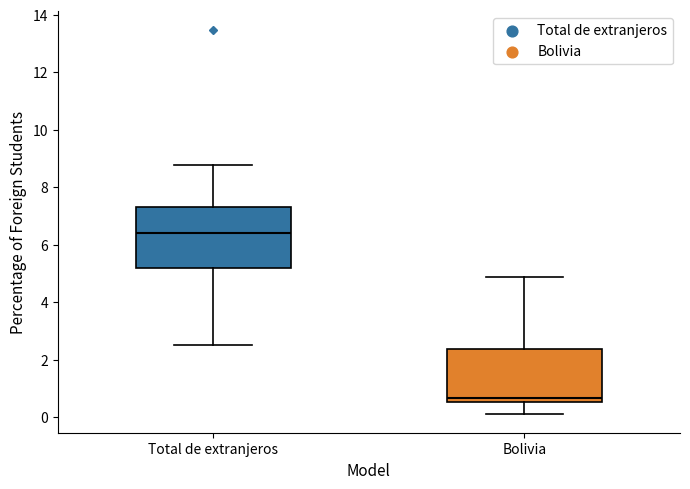

Where does the lower whisker of the box for Total de extranjeros end on the y-axis? The values are not printed on the chart, so give them approximately, as read against the axis.

2.6